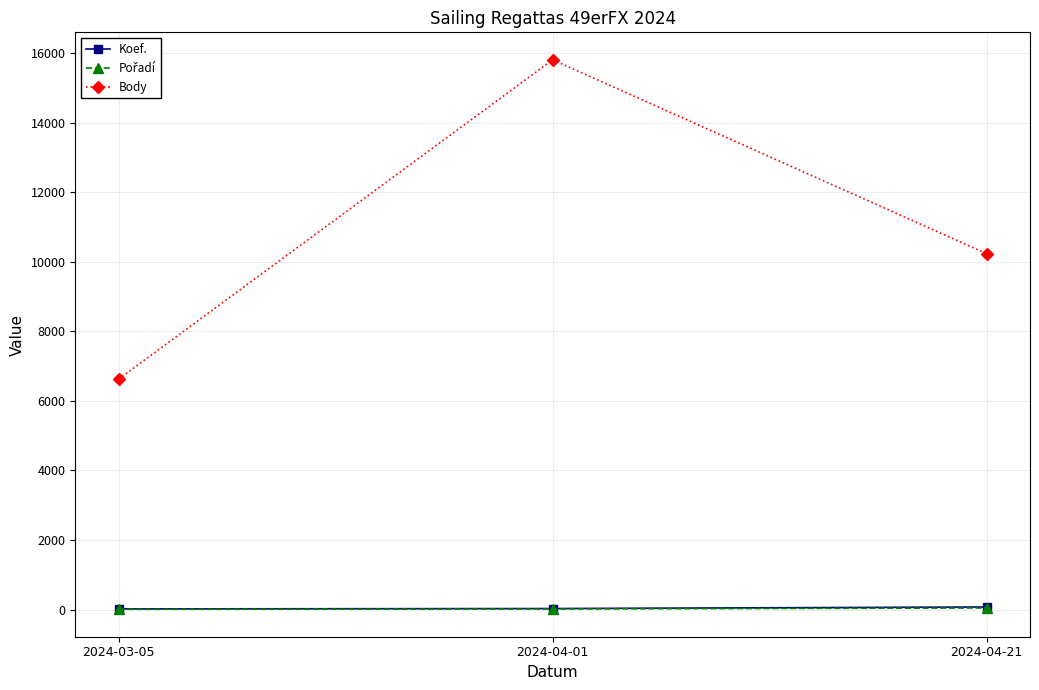

What position from the left is 2024-04-01?

2